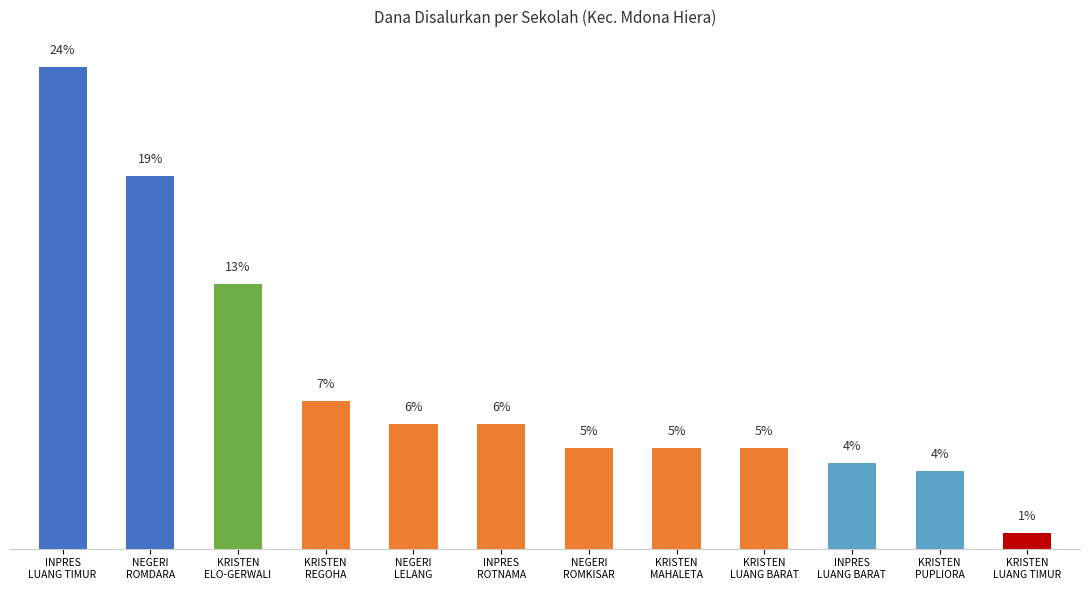

What is the difference between the second highest and second lowest values?

8550000